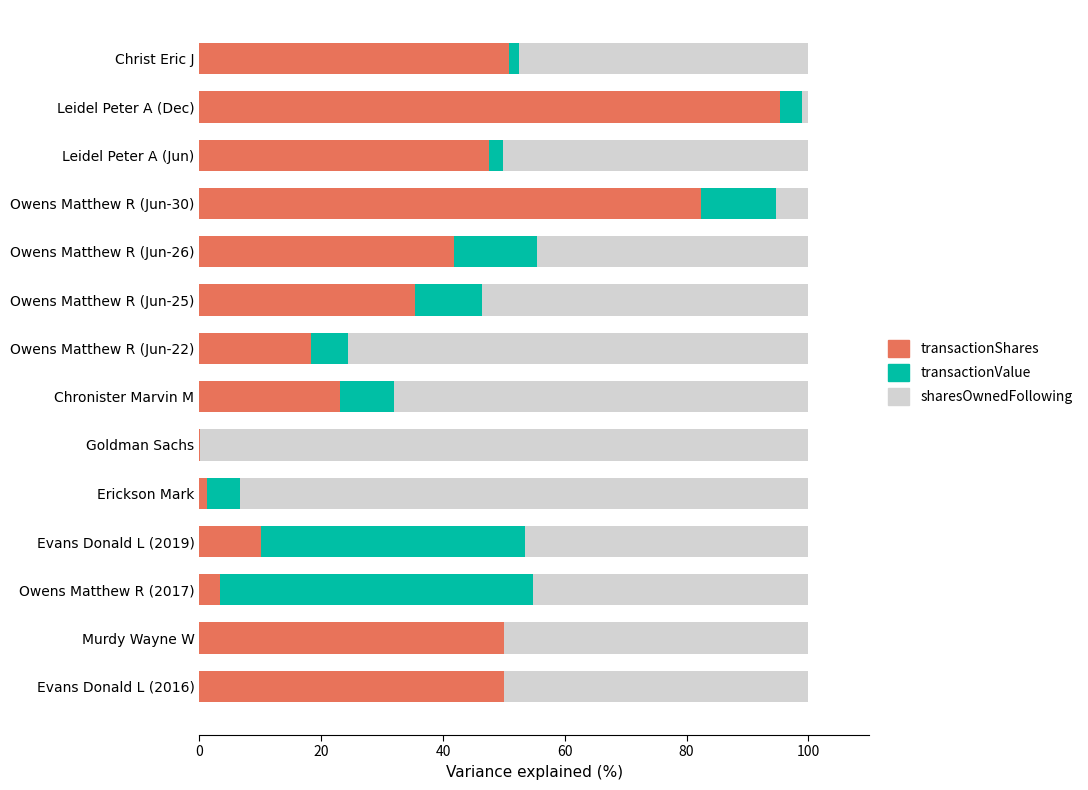

Count the number of data series in this chart.

3